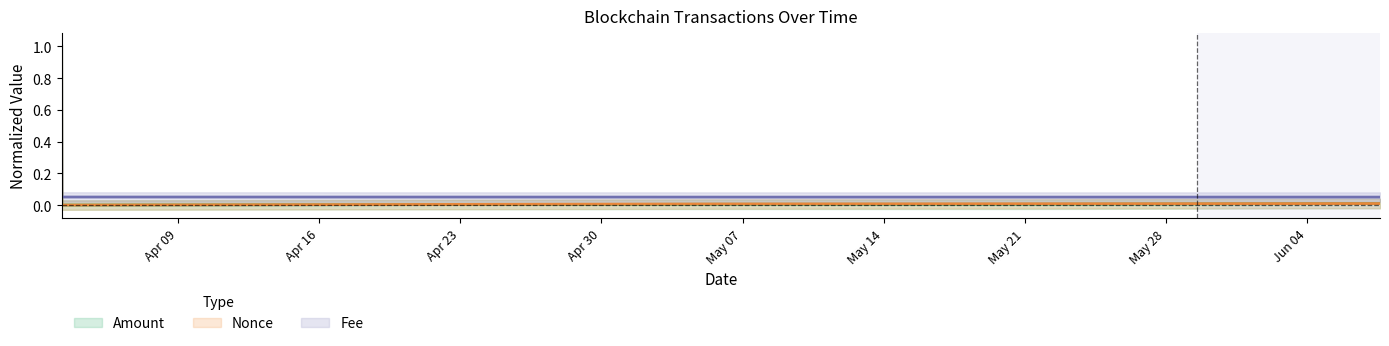

What are all the series names shown in the legend?

Amount, Fee, Nonce